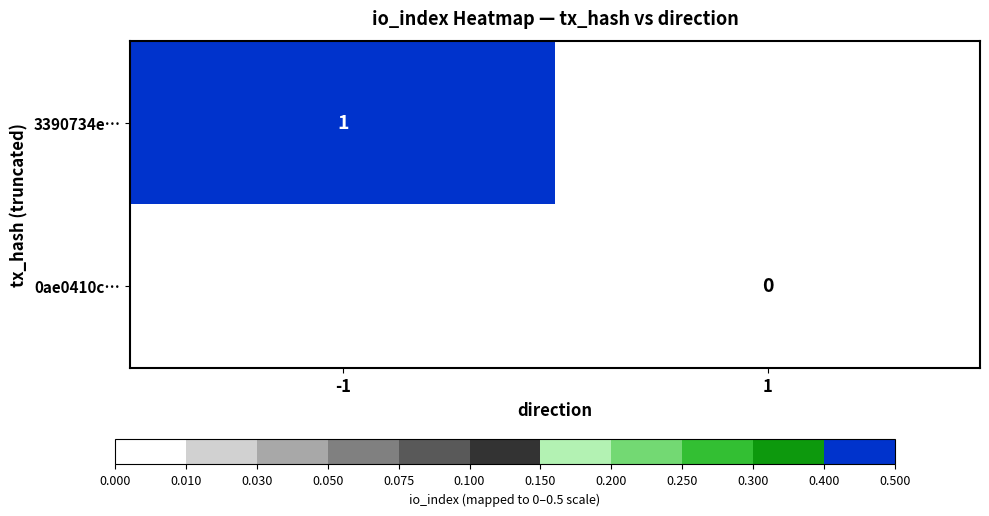

Is it true that 3390734e… equals 0.3 at -1?

False